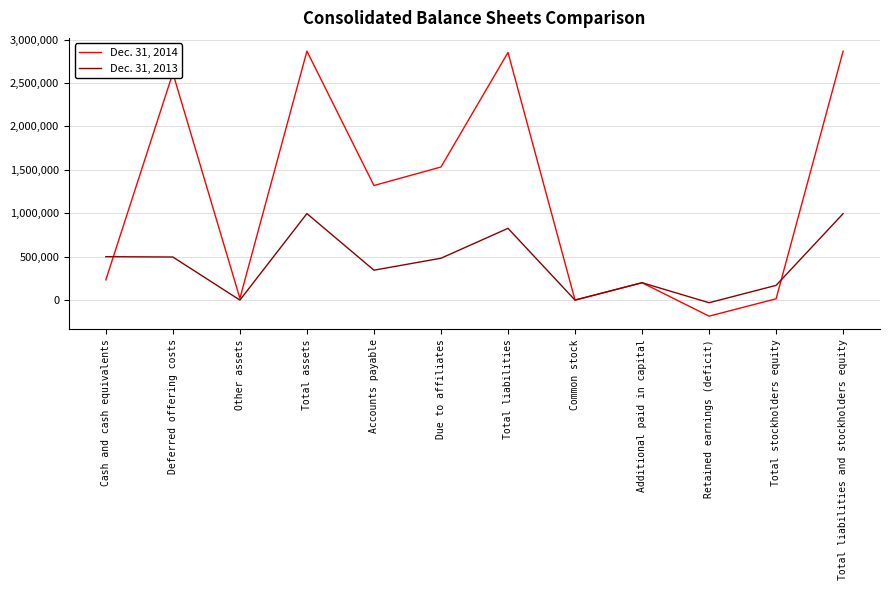

The value of Dec. 31, 2013 at Total assets is 1412982. True or false?

False